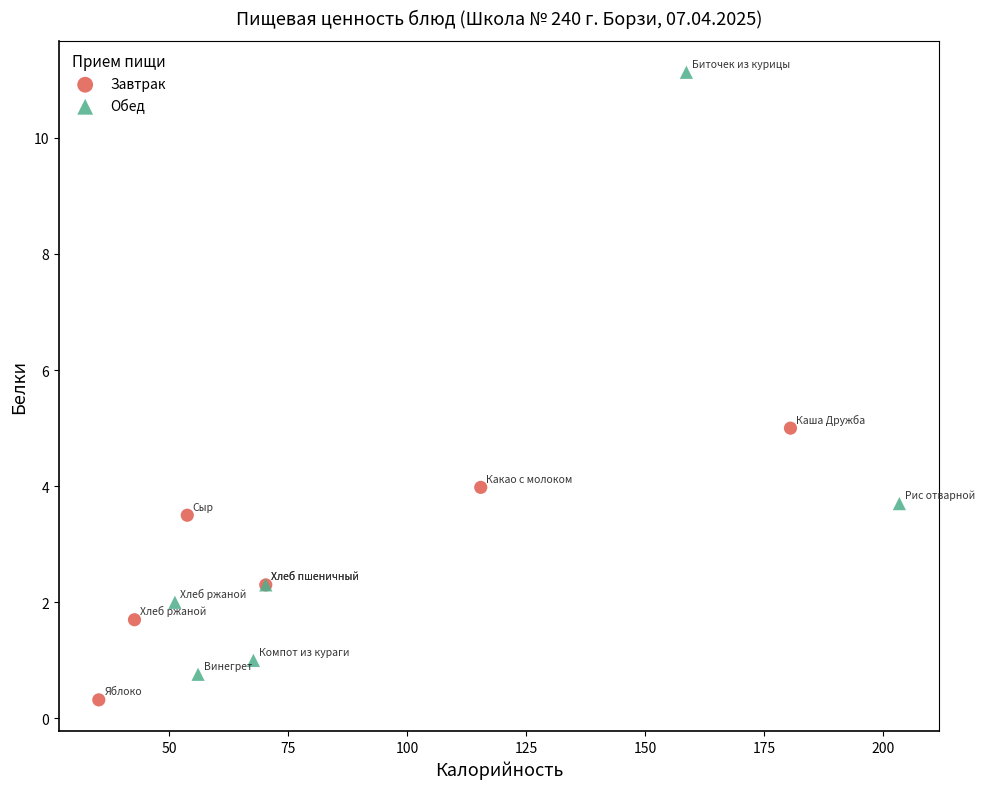

Which series has the widest spread of Y values?

Обед